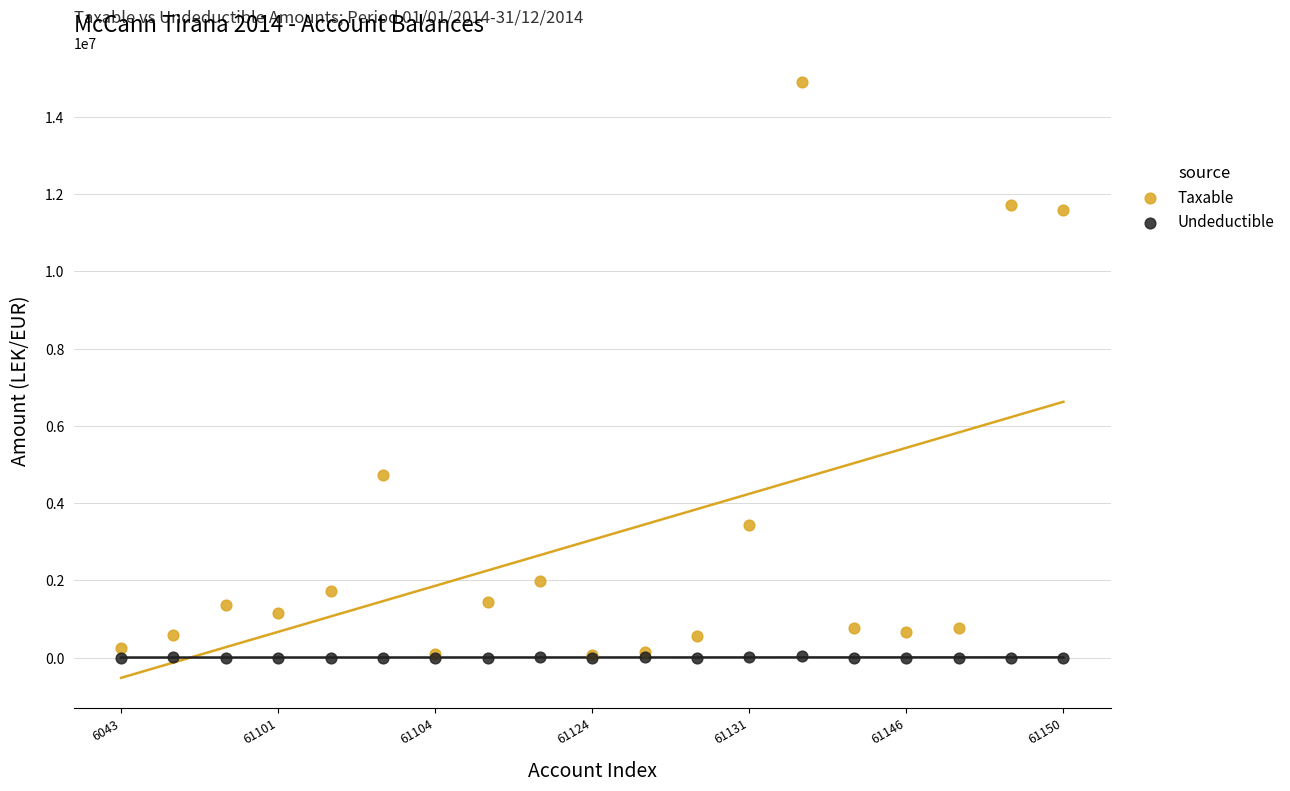

In the Taxable series, what Y value is closest to 7474836?

4731146.9